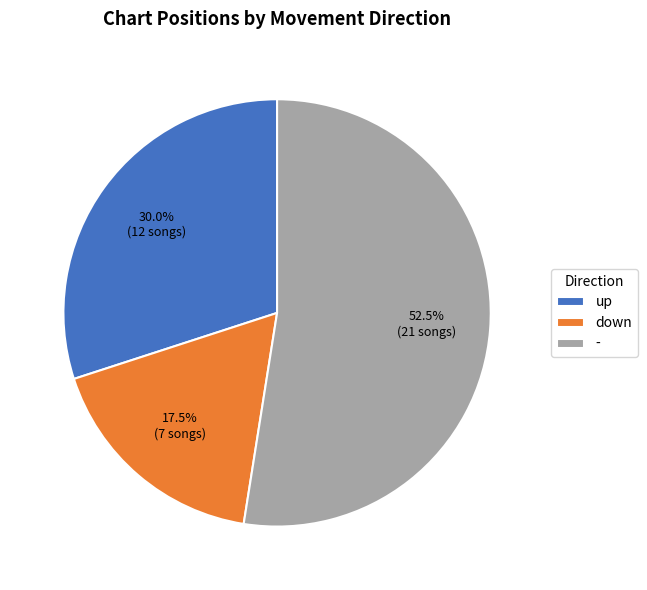

Which category has the smallest portion of the pie?

down